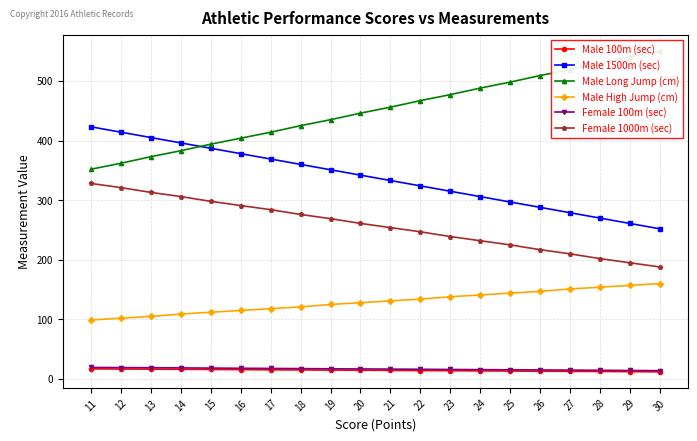

What is the approximate value of Male 1500m (sec) at 28?

270.0